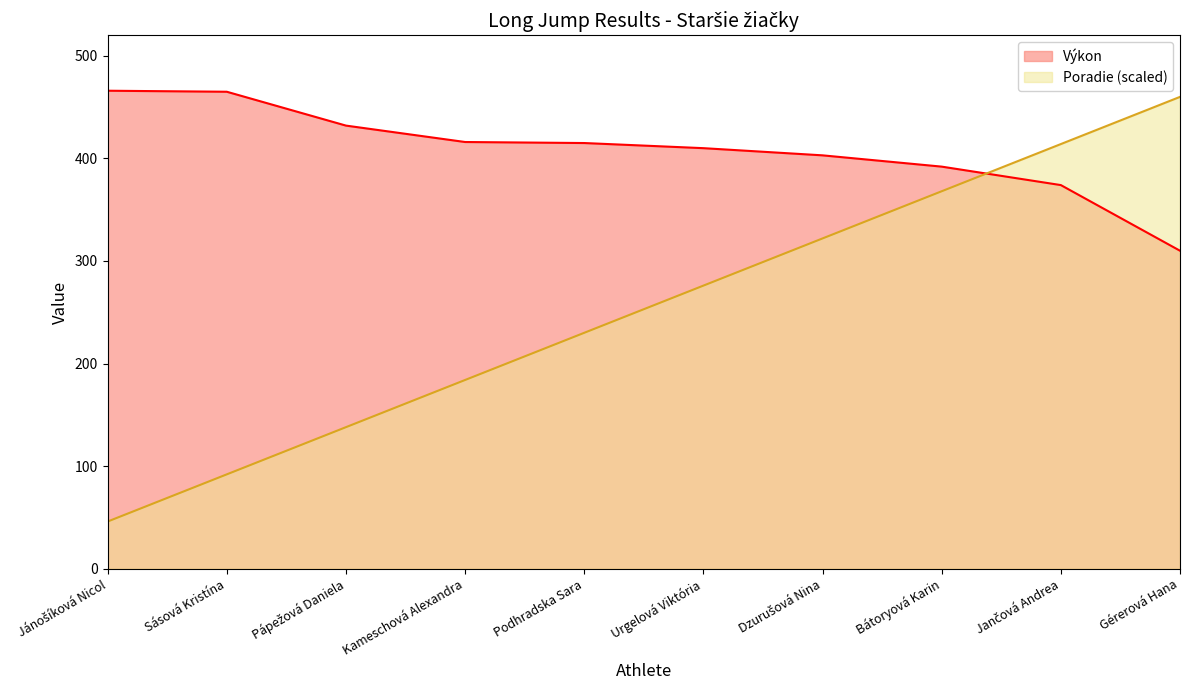

Reading left to right, transcribe all the data shown in this chart.

Poradie: Jánošíková Nicol=46	Sásová Kristína=92	Pápežová Daniela=138	Kameschová Alexandra=184	Podhradska Sara=230	Urgelová Viktória=276	Dzurušová Nina=322	Bátoryová Karin=368	Jančová Andrea=414	Gérerová Hana=460
Výkon: Jánošíková Nicol=466	Sásová Kristína=465	Pápežová Daniela=432	Kameschová Alexandra=416	Podhradska Sara=415	Urgelová Viktória=410	Dzurušová Nina=403	Bátoryová Karin=392	Jančová Andrea=374	Gérerová Hana=310